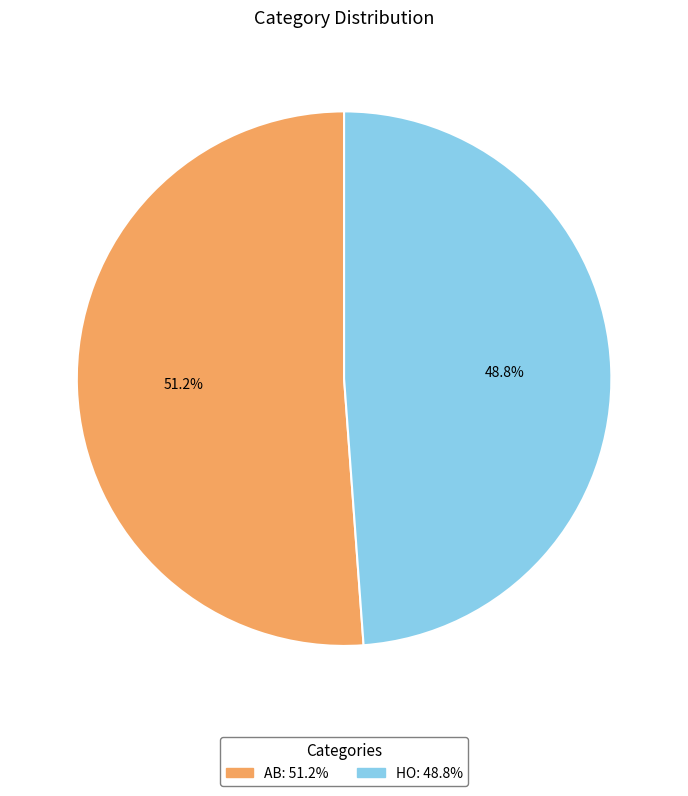

Does any single category account for the majority?

Yes